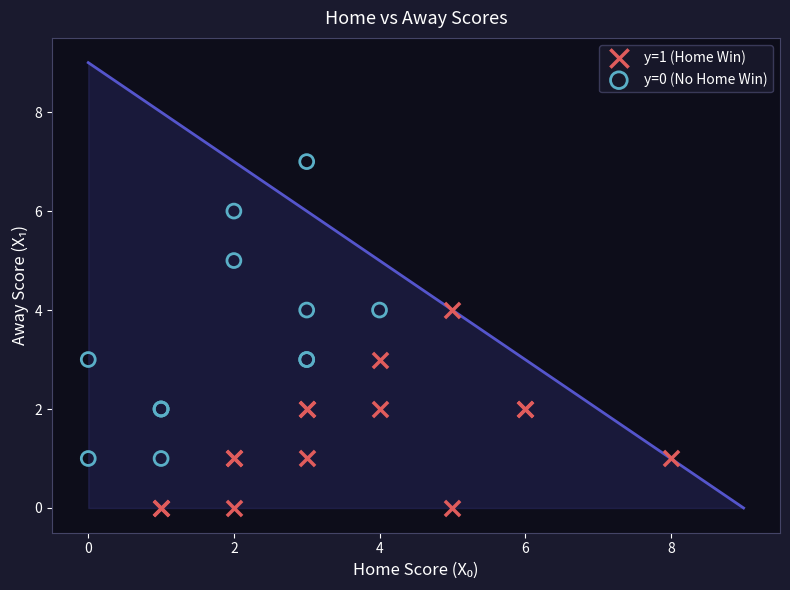

Which series has the widest spread of Y values?

y=0 (No Home Win)